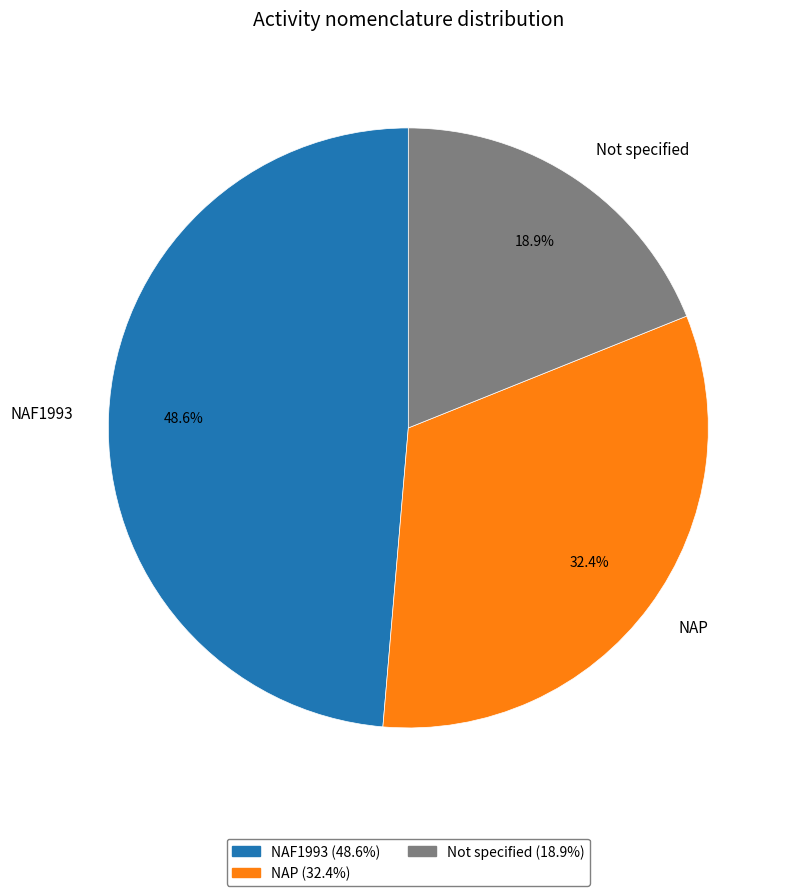

Is there a majority slice in this chart?

No